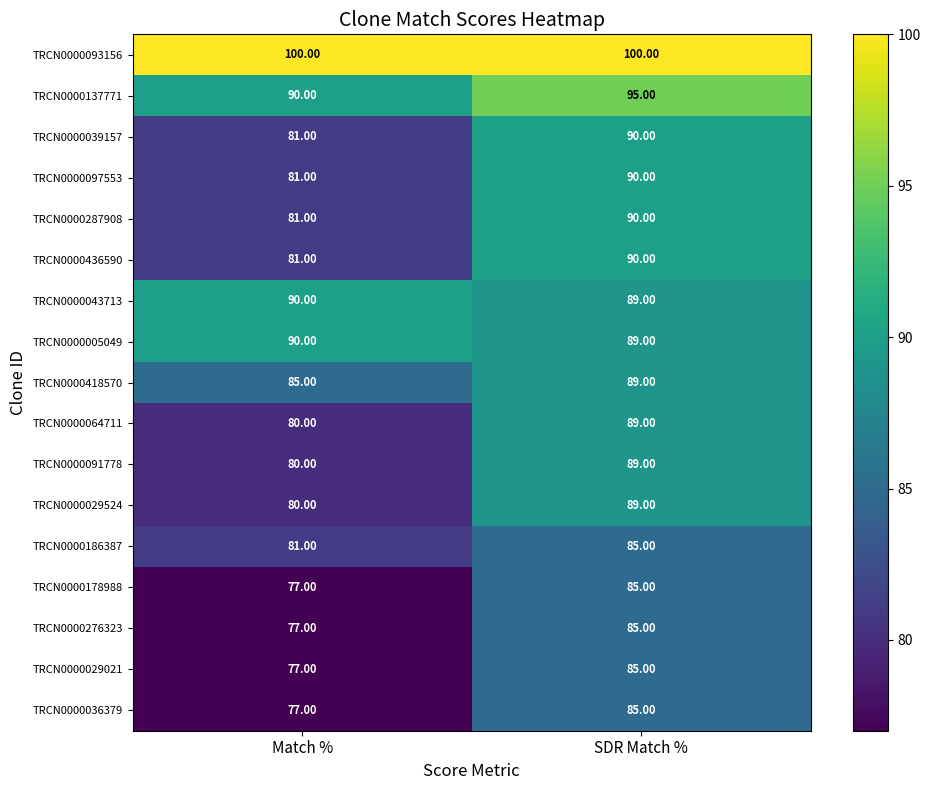

At which label does TRCN0000064711 reach its peak?

SDR Match %